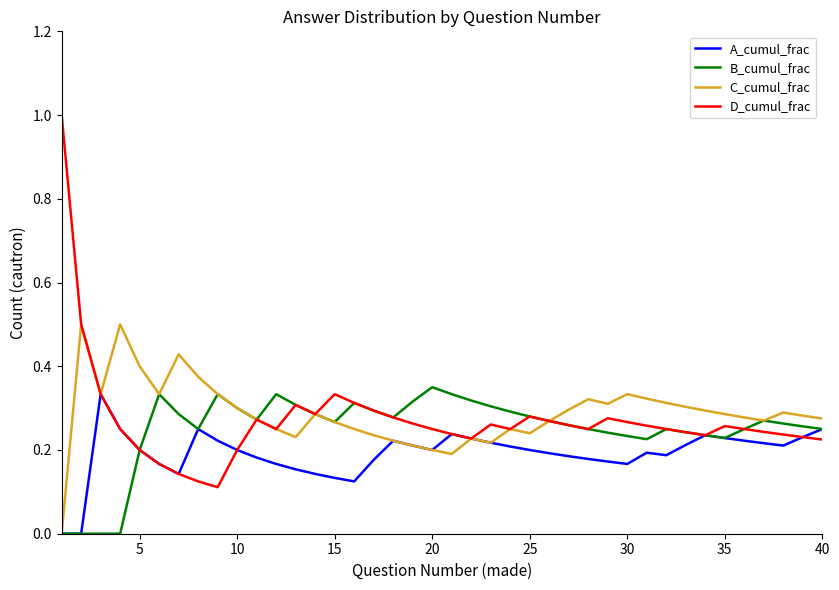

How many lines are shown in the chart?

4